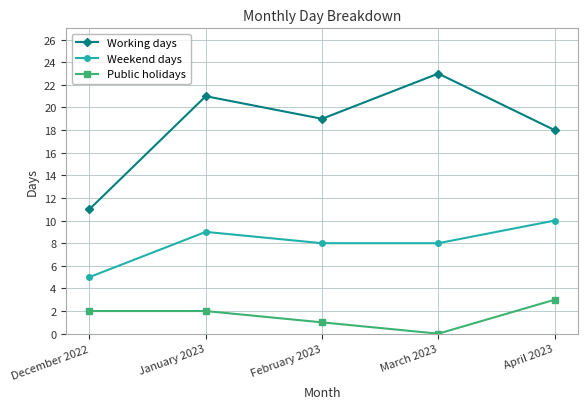

What is the difference between the highest and lowest values at December 2022?

9